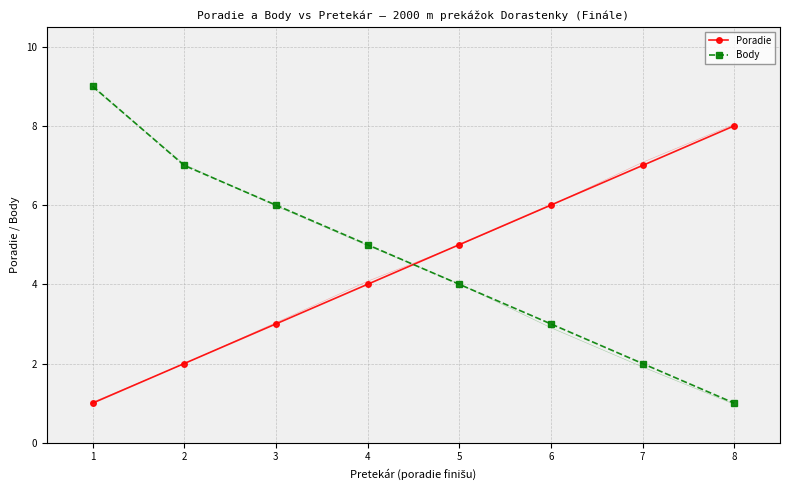

Reading left to right, transcribe all the data shown in this chart.

Poradie: 1=1	2=2	3=3	4=4	5=5	6=6	7=7	8=8
Body: 1=9	2=7	3=6	4=5	5=4	6=3	7=2	8=1